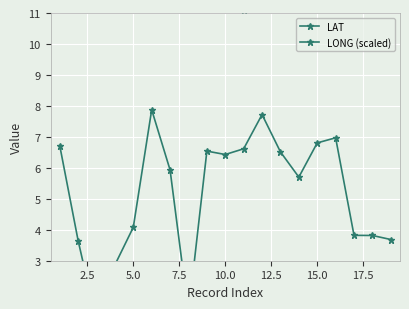

True or false: LONG (scaled) and LAT intersect in this chart.

False